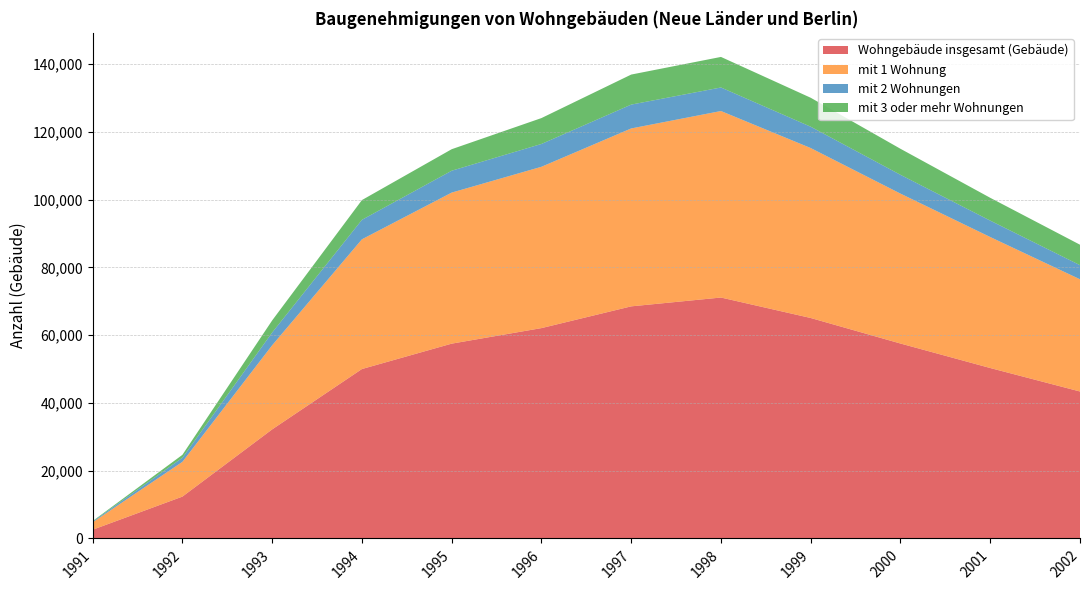

Reading right to left, transcribe all the data shown in this chart.

Wohngebäude insgesamt (Gebäude): 2002=43366	2001=50293	2000=57522	1999=65054	1998=71093	1997=68490	1996=62072	1995=57487	1994=49996	1993=32187	1992=12350	1991=2574
mit 1 Wohnung: 2002=33109	2001=38654	2000=44235	1999=50148	1998=55036	1997=52498	1996=47603	1995=44572	1994=38280	1993=24815	1992=10256	1991=2189
mit 2 Wohnungen: 2002=4167	2001=4845	2000=5548	1999=6296	1998=6948	1997=7038	1996=6738	1995=6454	1994=5747	1993=3772	1992=1199	1991=238
mit 3 oder mehr Wohnungen: 2002=6036	2001=6728	2000=7681	1999=8544	1998=9015	1997=8862	1996=7634	1995=6348	1994=5831	1993=3565	1992=874	1991=141